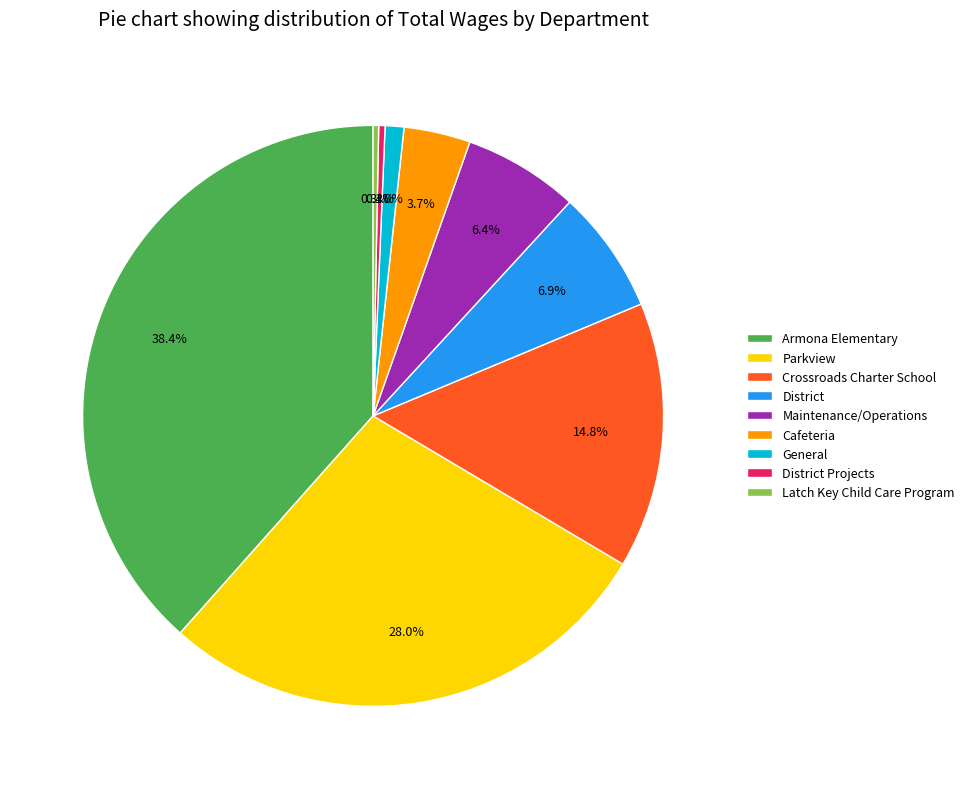

Which category has the biggest portion of the pie?

Armona Elementary